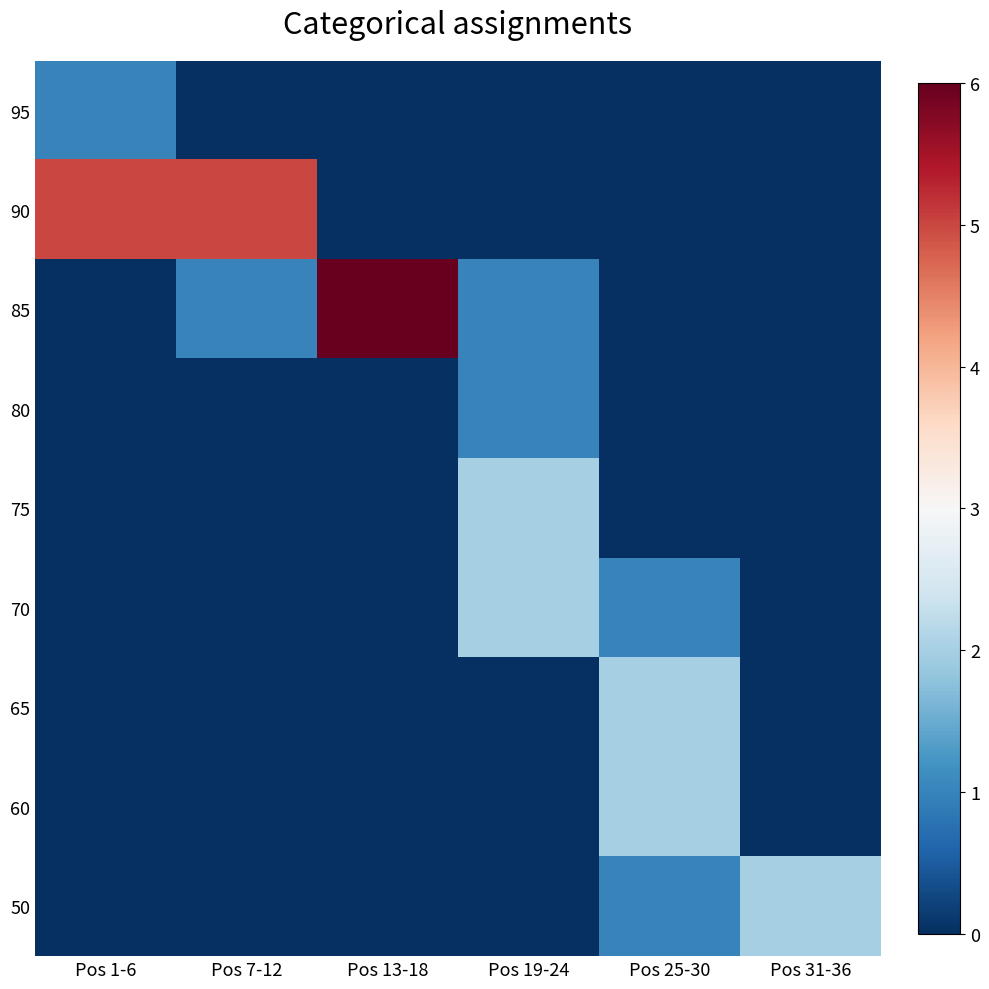

At how many categories does at least one series exceed 2?

3